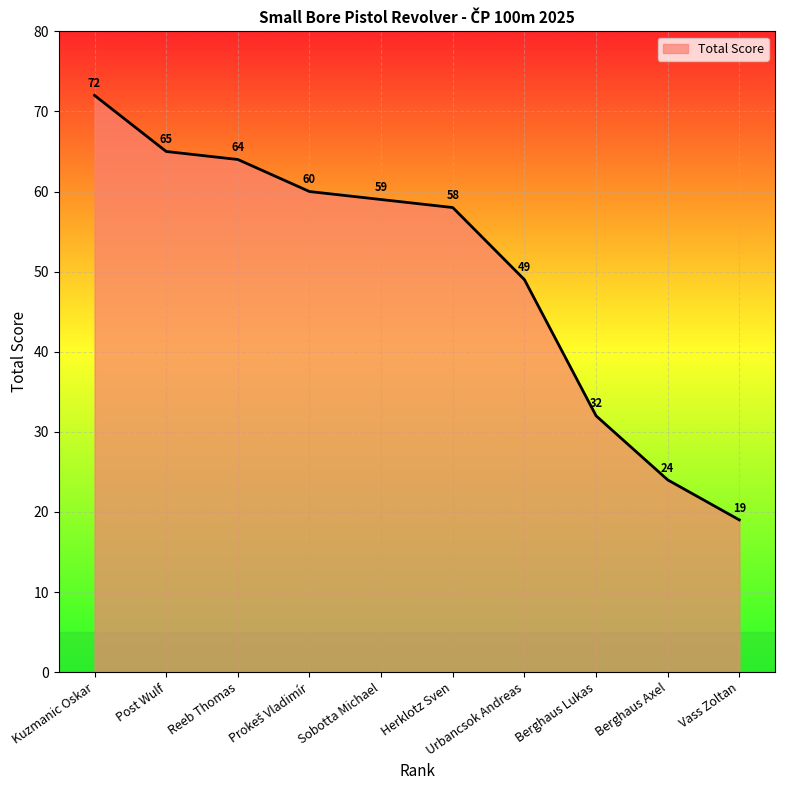

Reading left to right, what are all the values shown in this chart?

72	65	64	60	59	58	49	32	24	19